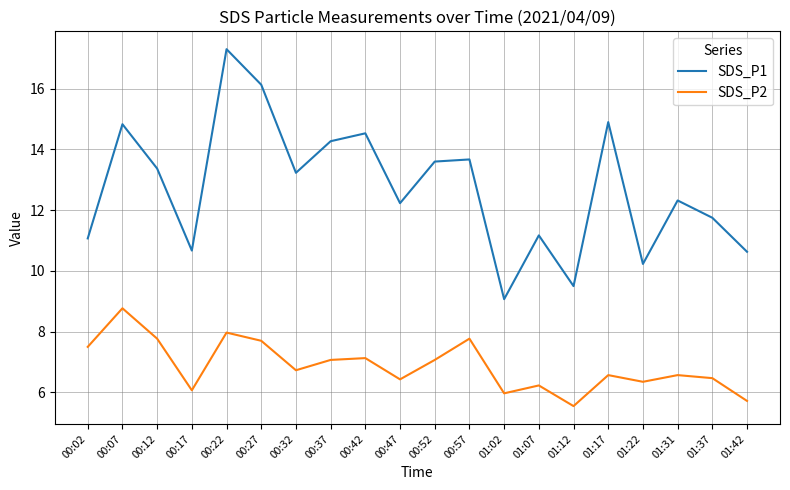

What is the highest value of the SDS_P1 series?

17.3